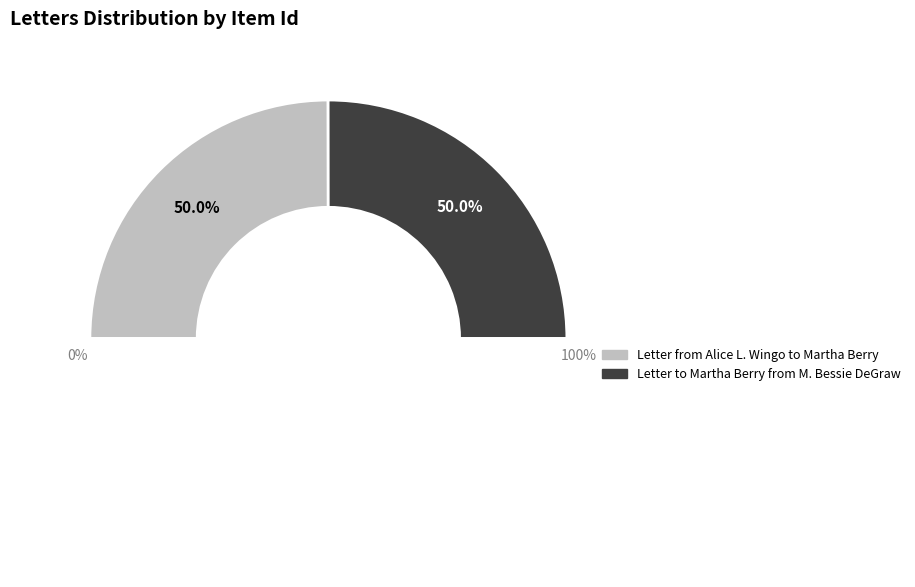

What percentage is NOT represented by Letter from Alice L. Wingo to Martha Berry?

50.0%